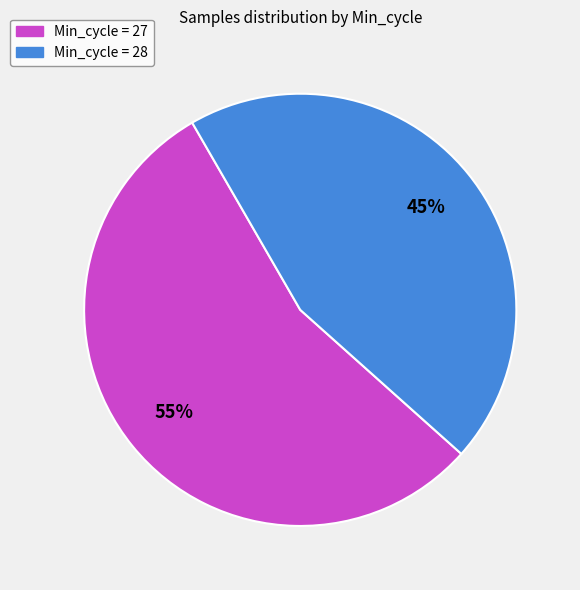

How many slices are in this pie chart?

2